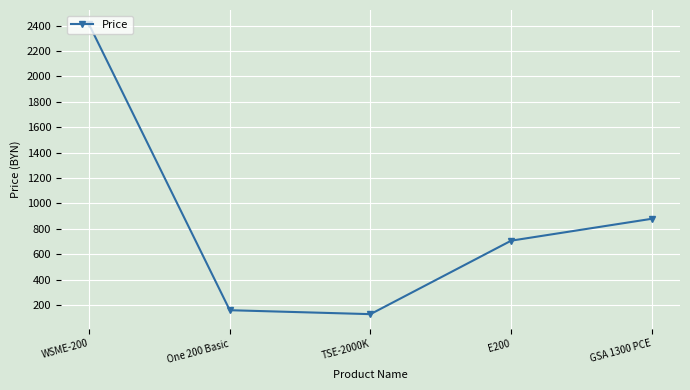

At which category does the data reach its first local valley?

TSE-2000K